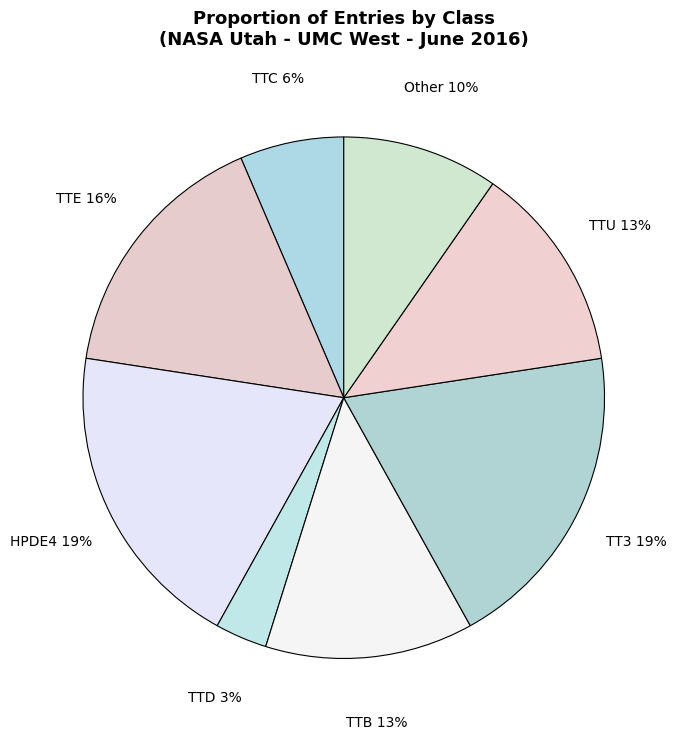

Between TTB and Other, which is larger?

TTB